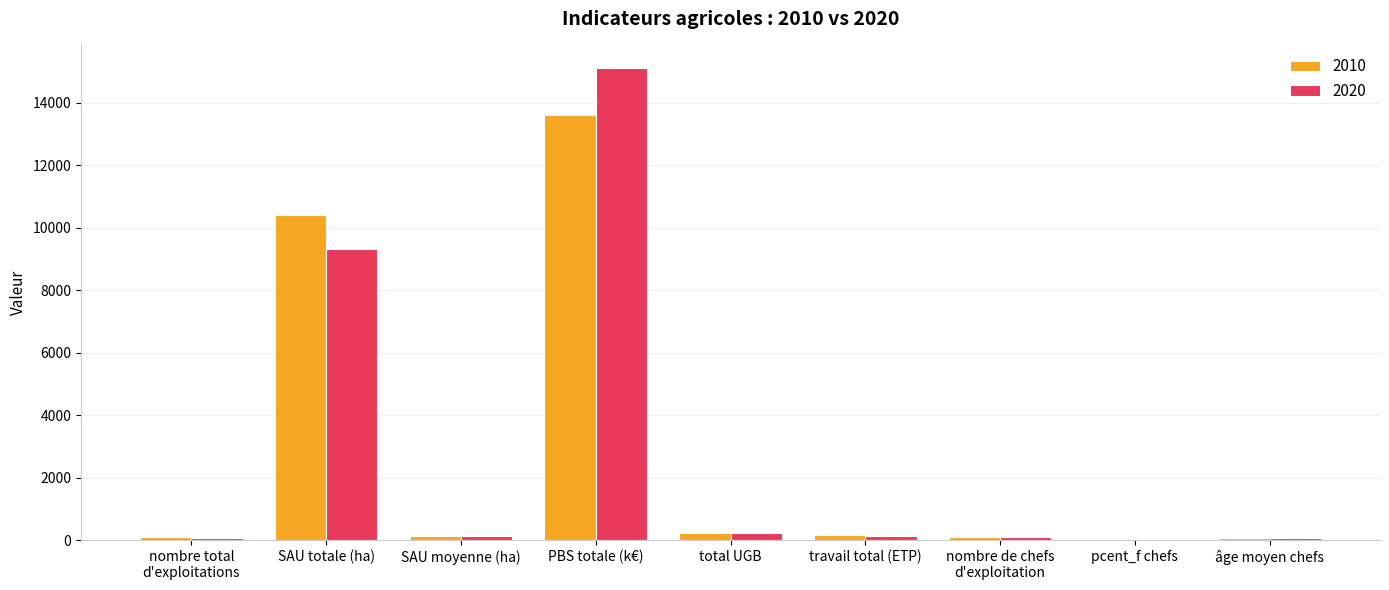

What is the maximum value for 2020?

15113.5